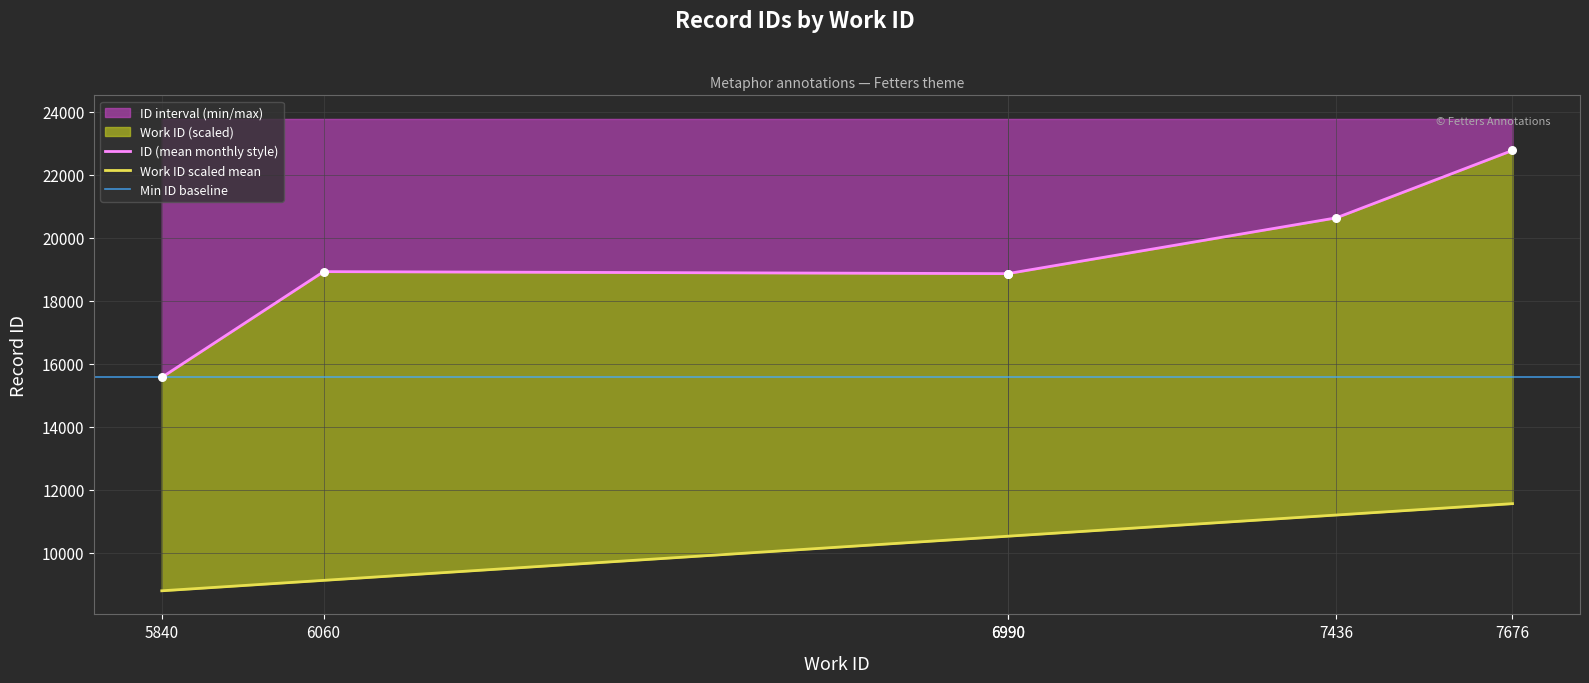

What is the minimum value for ID interval (min/max)?

15569.0